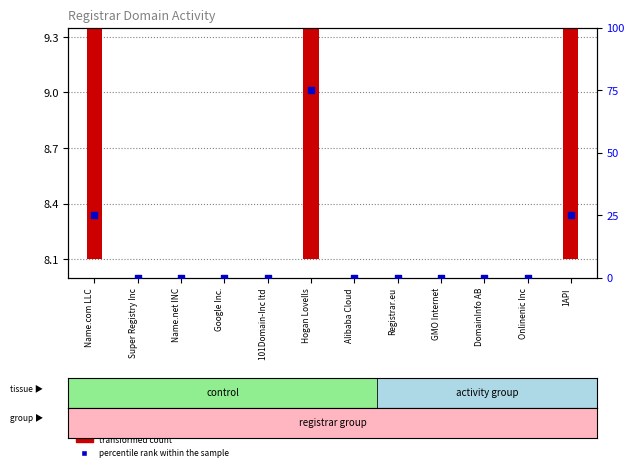

At how many categories does at least one series exceed 35?

1